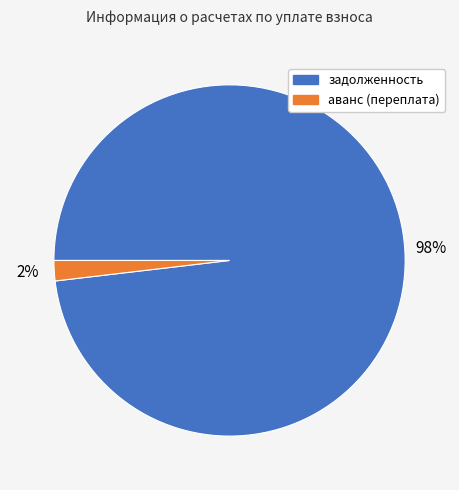

True or false: аванс (переплата) accounts for 2% of the total.

True